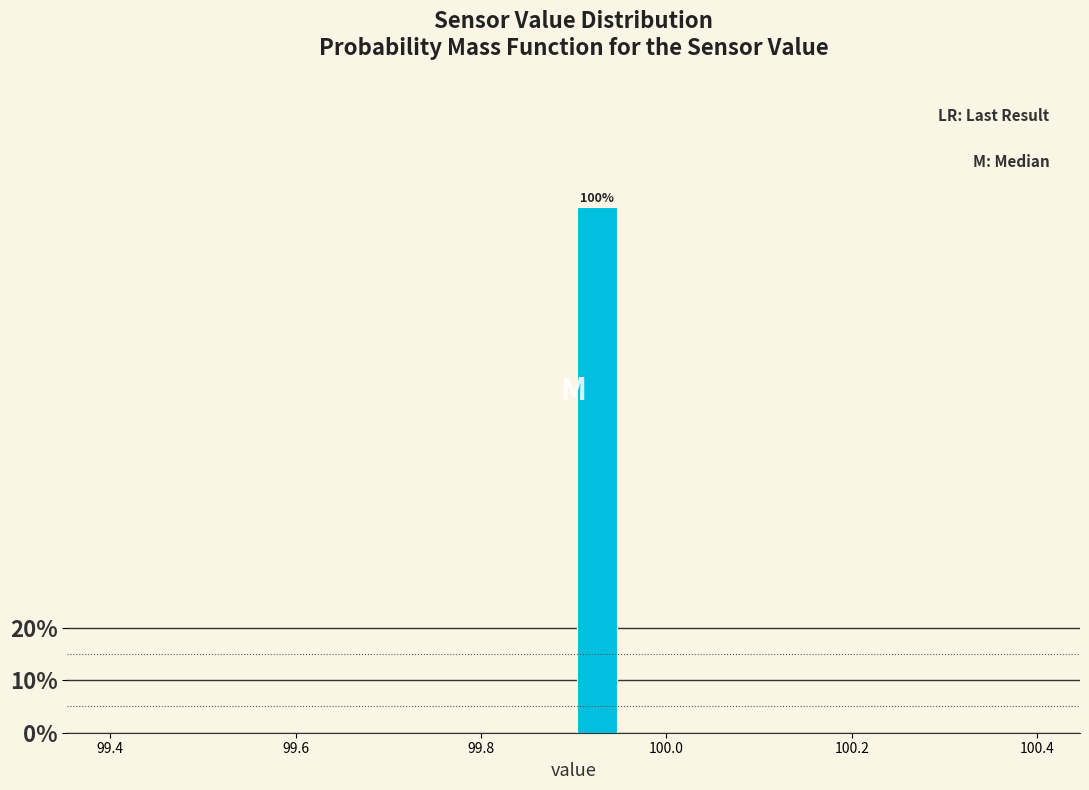

Around what value on the x-axis is the tallest bar? Give the approximate position of its centre, as read against the axis.

99.92